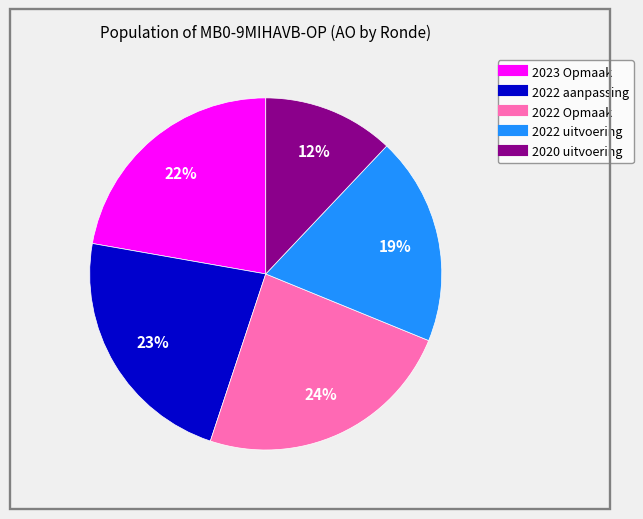

True or false: 2023 Opmaak accounts for 13% of the total.

False